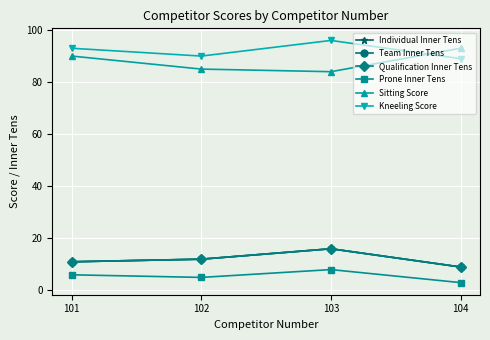

The value of Sitting Score at 102 is 85. True or false?

True